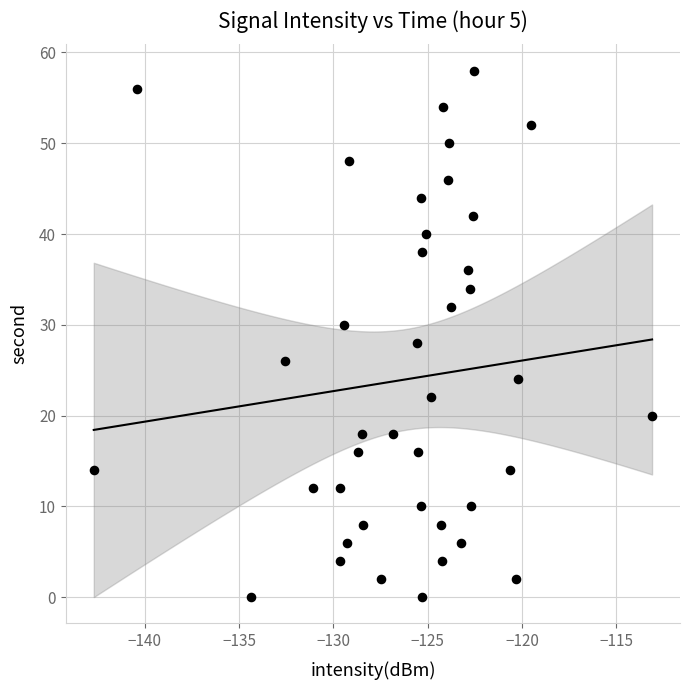

Count the number of points in this scatter plot.

40